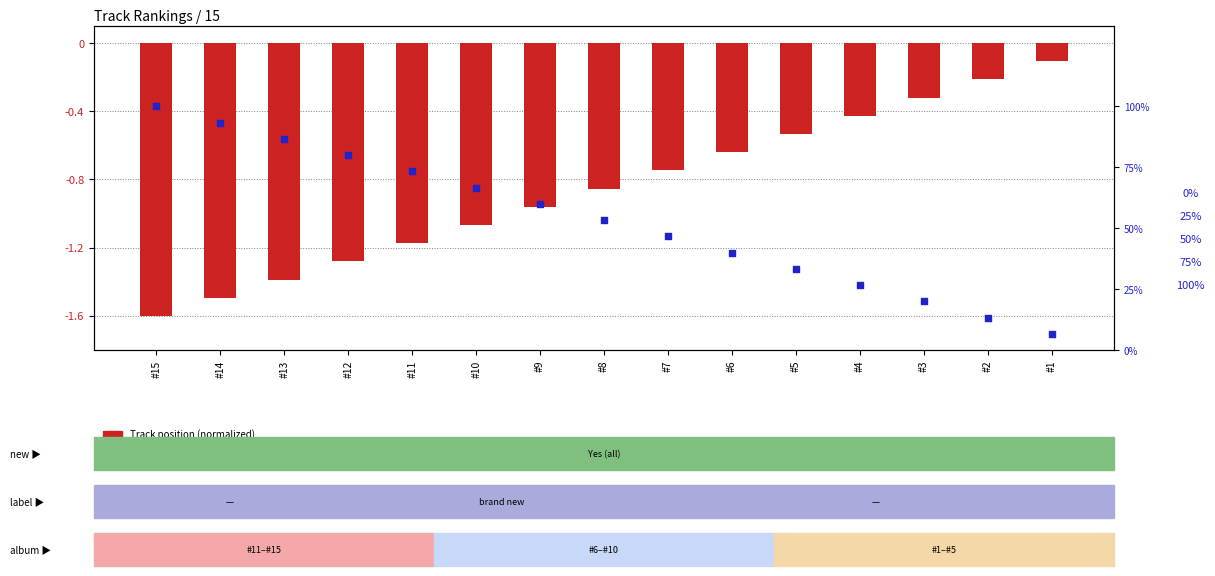

Is the value of Track position (normalized) at #15 greater than the value of Percentile rank within sample at #11?

No